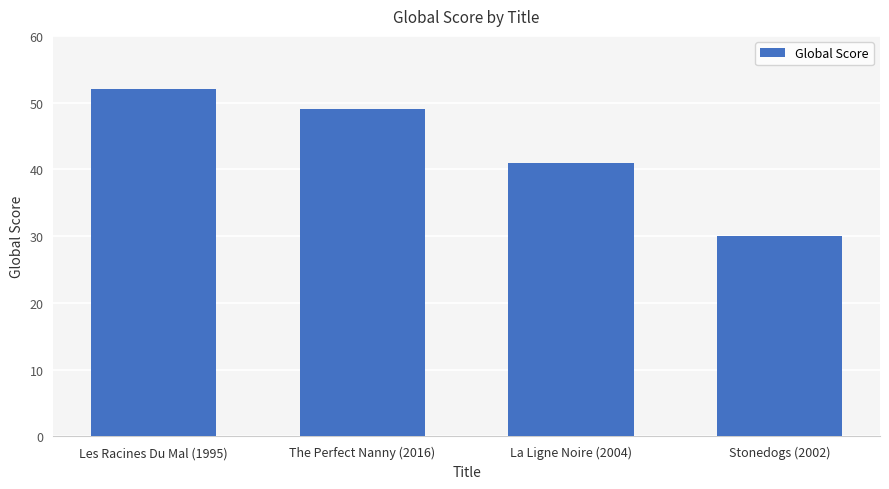

True or false: the data shows 64 at La Ligne Noire (2004).

False